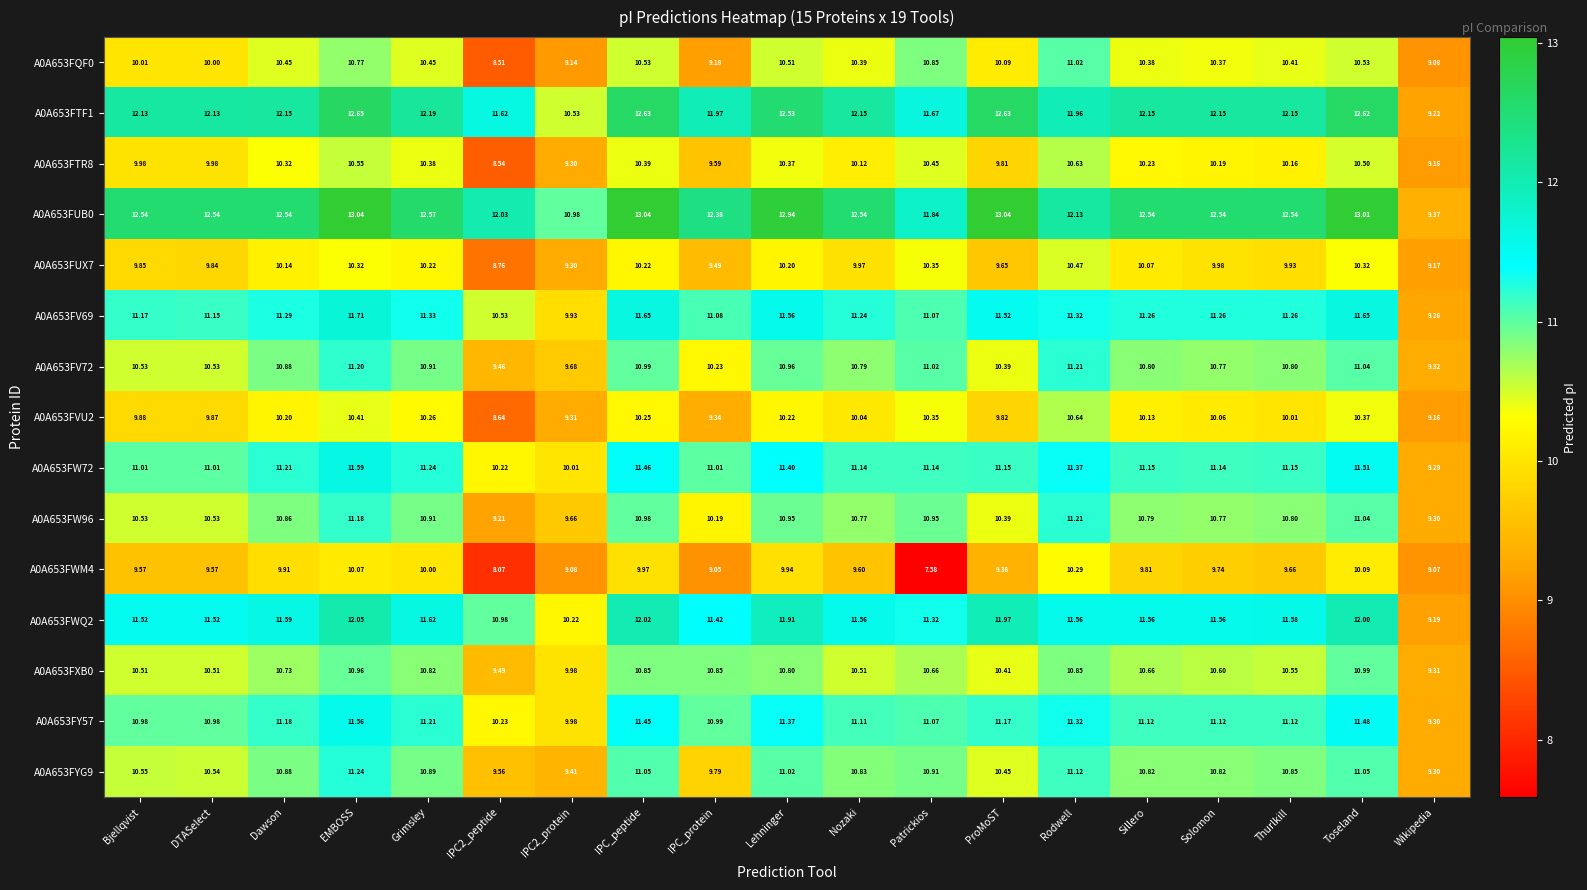

Is the value of A0A653FWM4 at Wikipedia greater than the value of A0A653FV72 at Sillero?

No